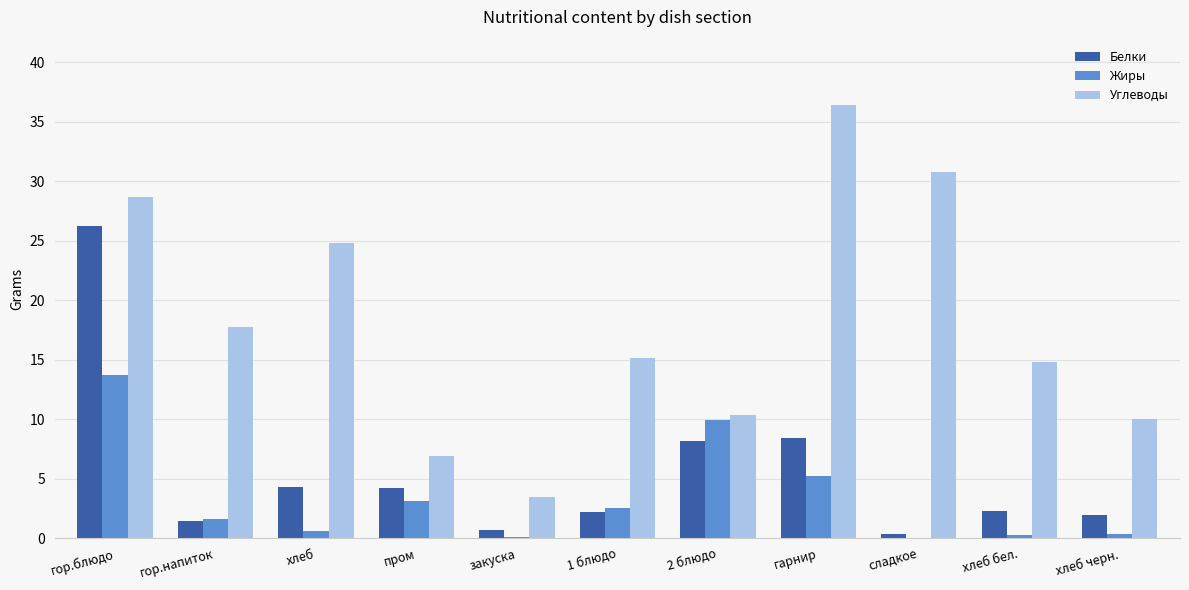

Is the value of Углеводы at хлеб greater than the value of Белки at закуска?

Yes